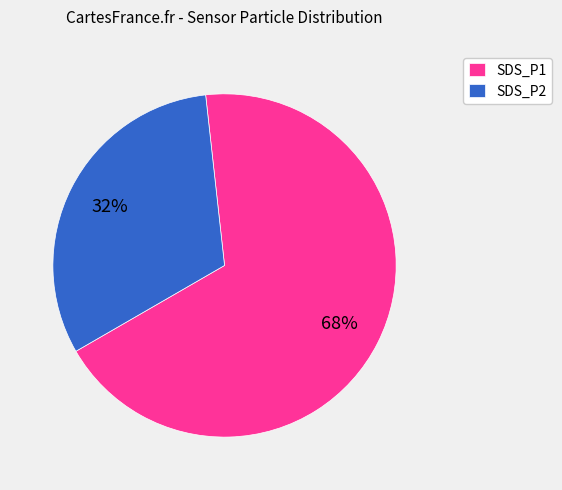

Rank the categories by value from lowest to highest.

SDS_P2, SDS_P1